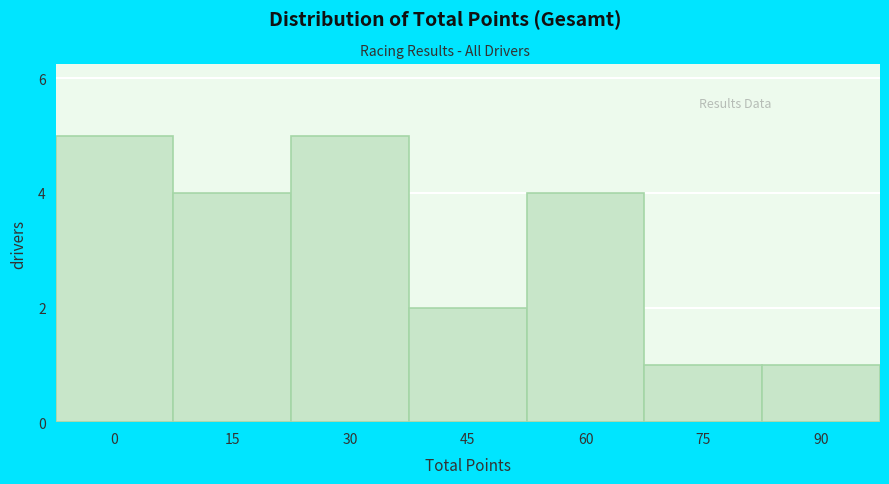

Reading left to right, what are all the values shown in this chart?

5	4	5	2	4	1	1